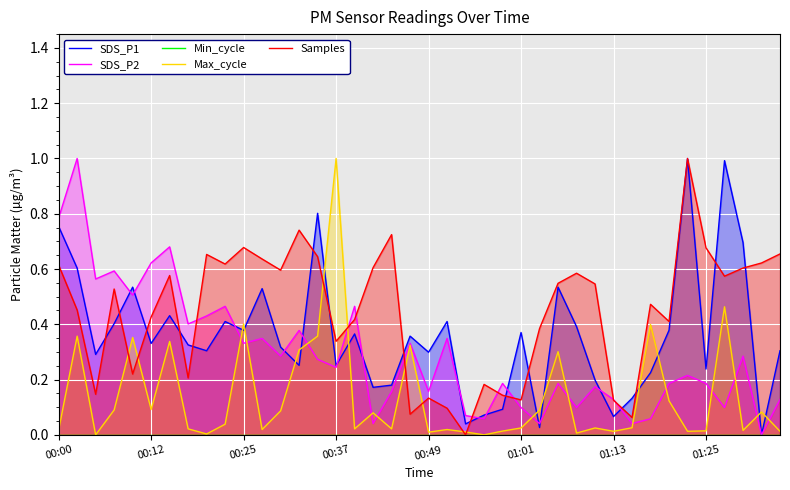

Which category has the highest value in the Max_cycle series?

00:37